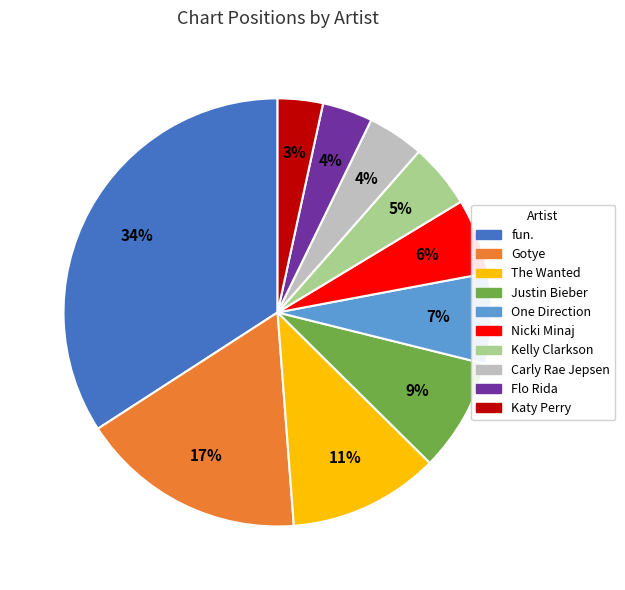

To the nearest percent, what is the combined percentage of Gotye and The Wanted?

28%